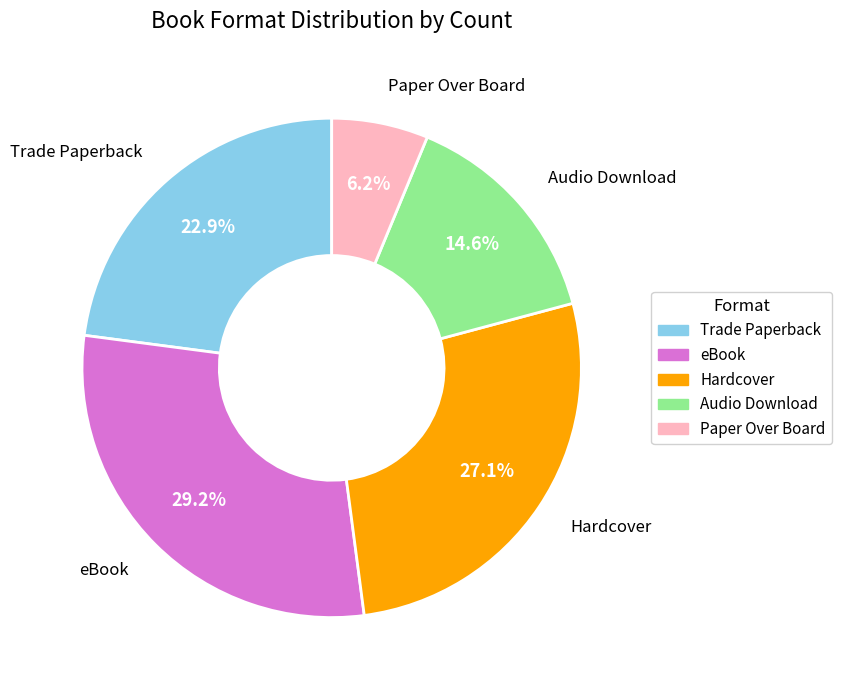

To the nearest percent, what portion does eBook represent?

29%